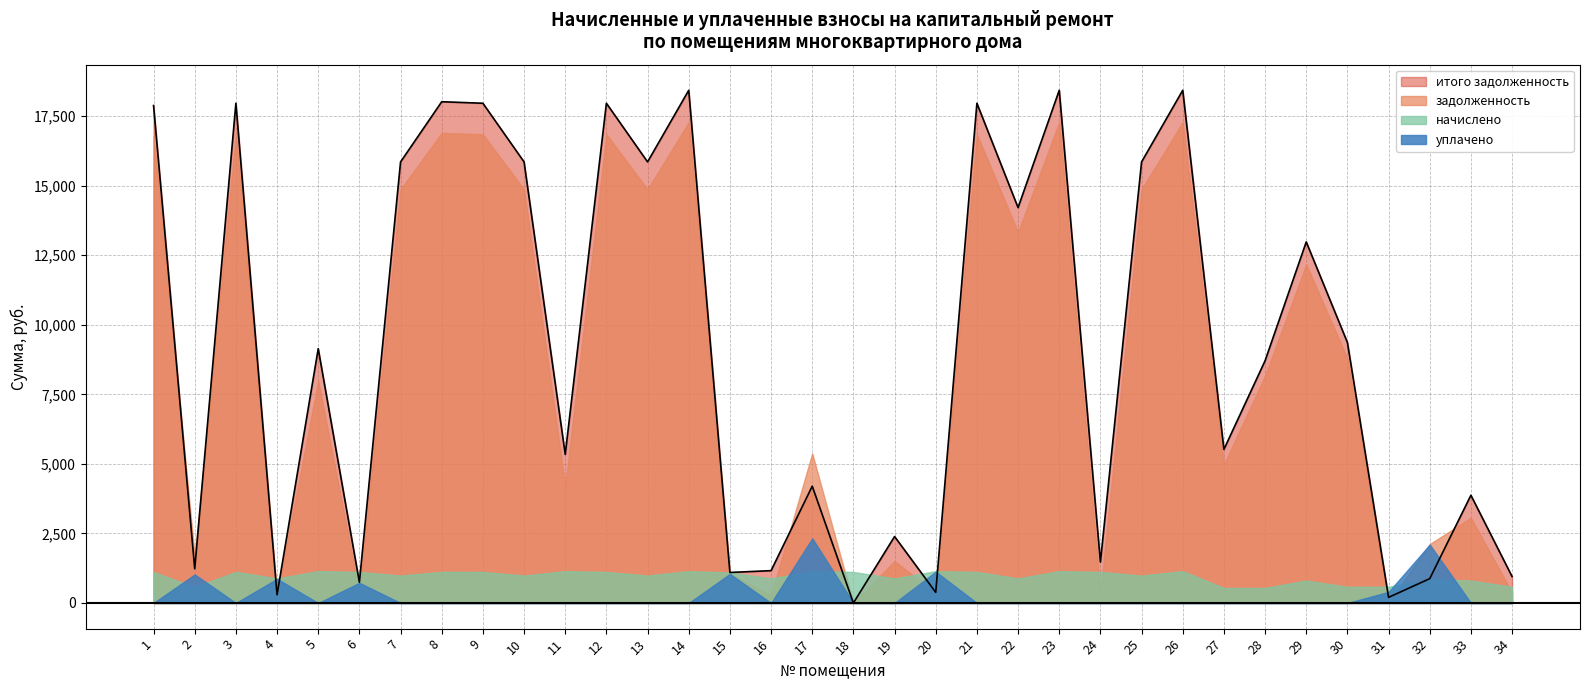

What are all the series names shown in the legend?

итого задолженность, задолженность, начислено, уплачено